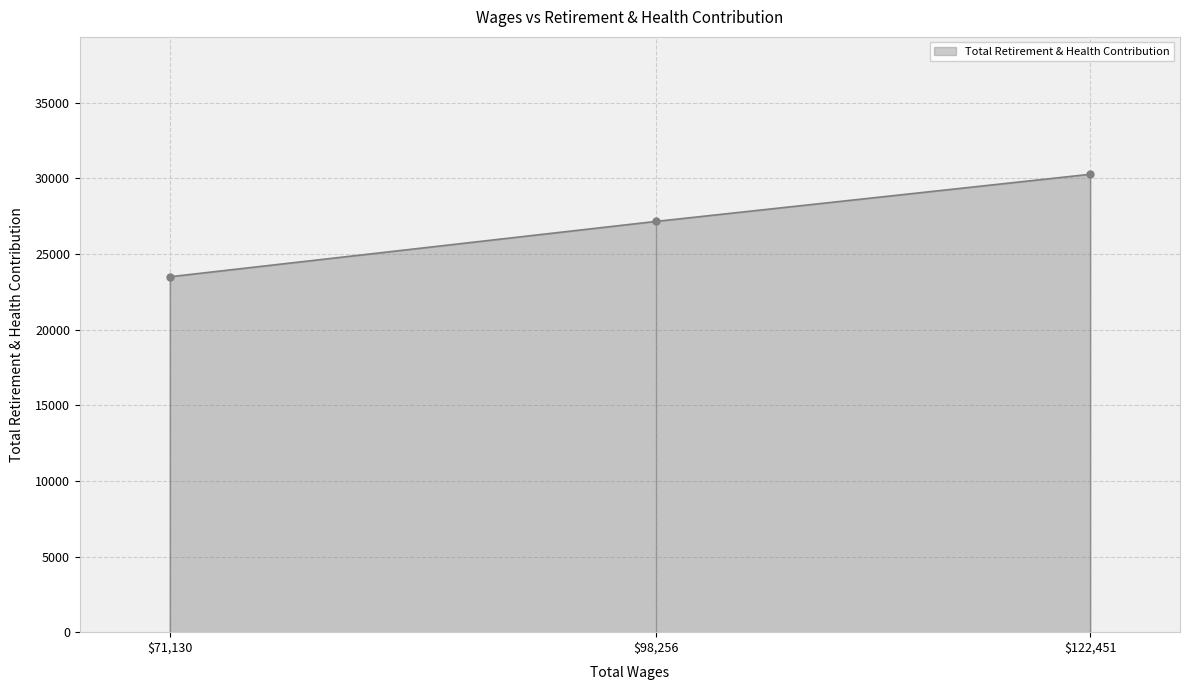

What is the value of the Total Retirement & Health Contribution point at the 3rd from the left?

30261